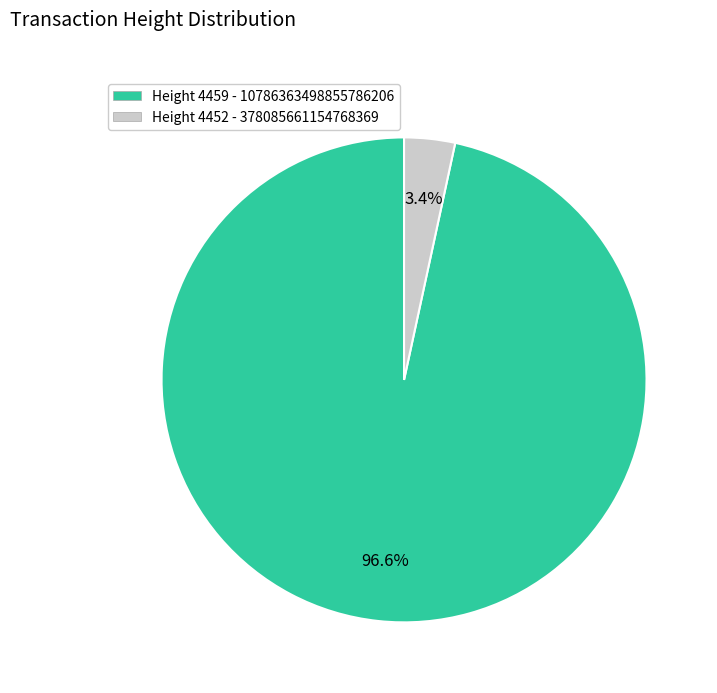

To the nearest percent, what is the difference between the largest and smallest slice percentages?

93%